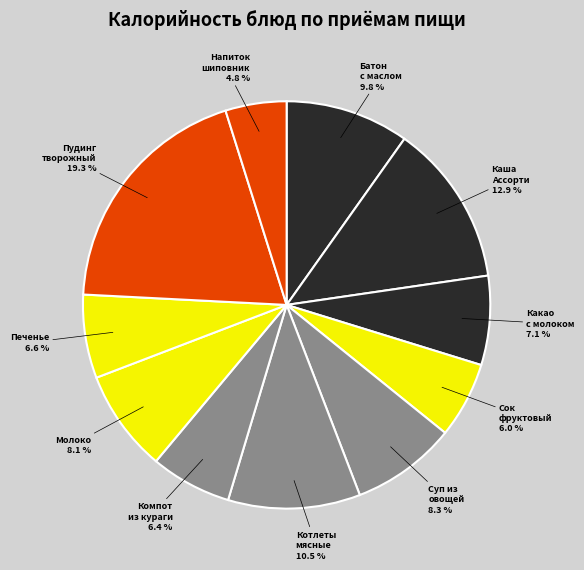

How many segments does this pie chart have?

11